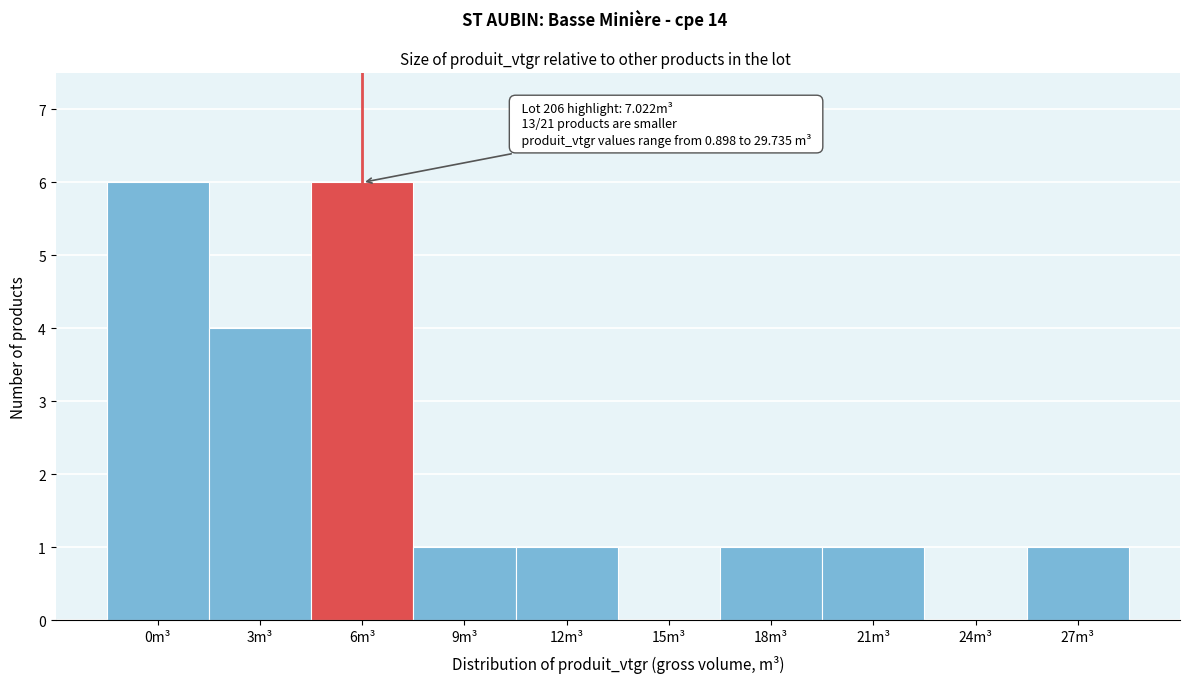

Reading right to left, what are all the values shown in this chart?

27m³=1	24m³=0	21m³=1	18m³=1	15m³=0	12m³=1	9m³=1	6m³=6	3m³=4	0m³=6